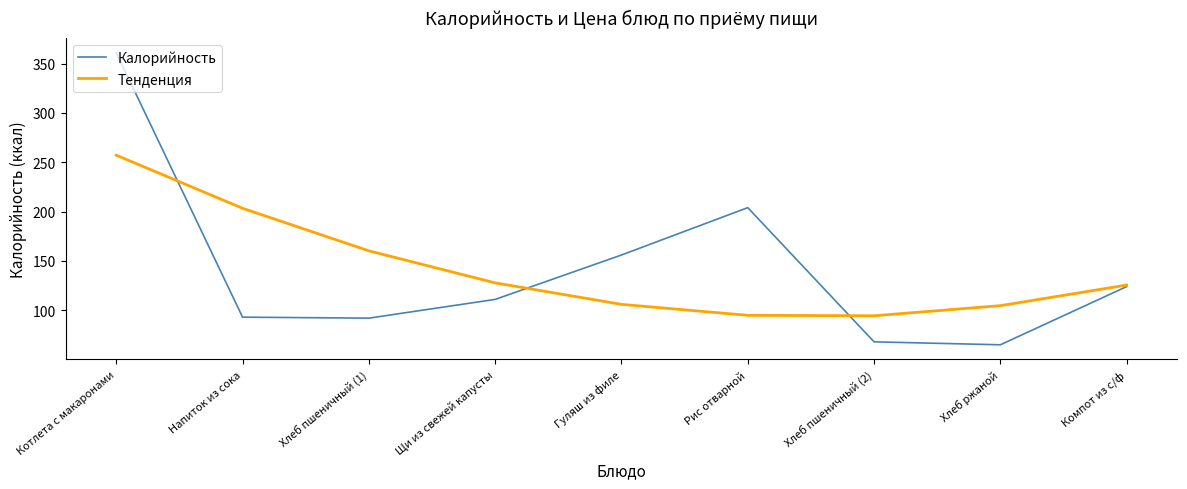

What is the minimum value for Тенденция?

94.4